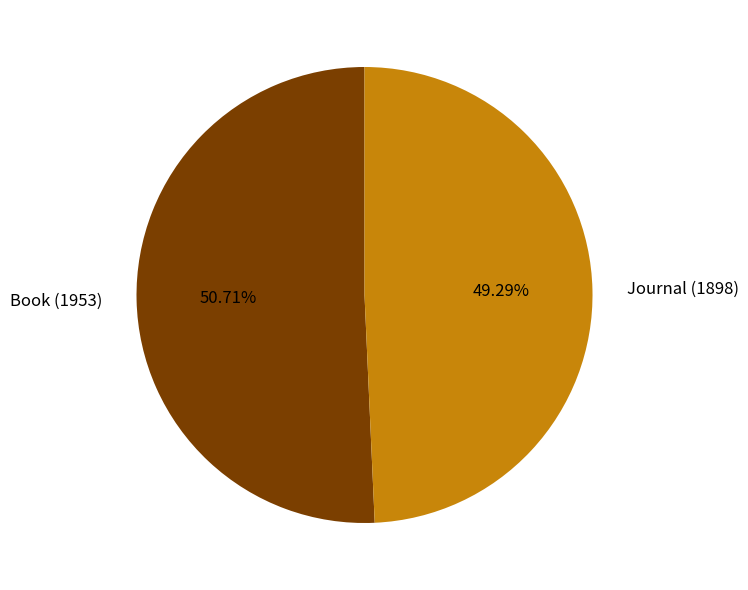

Count the number of slices in the pie.

2